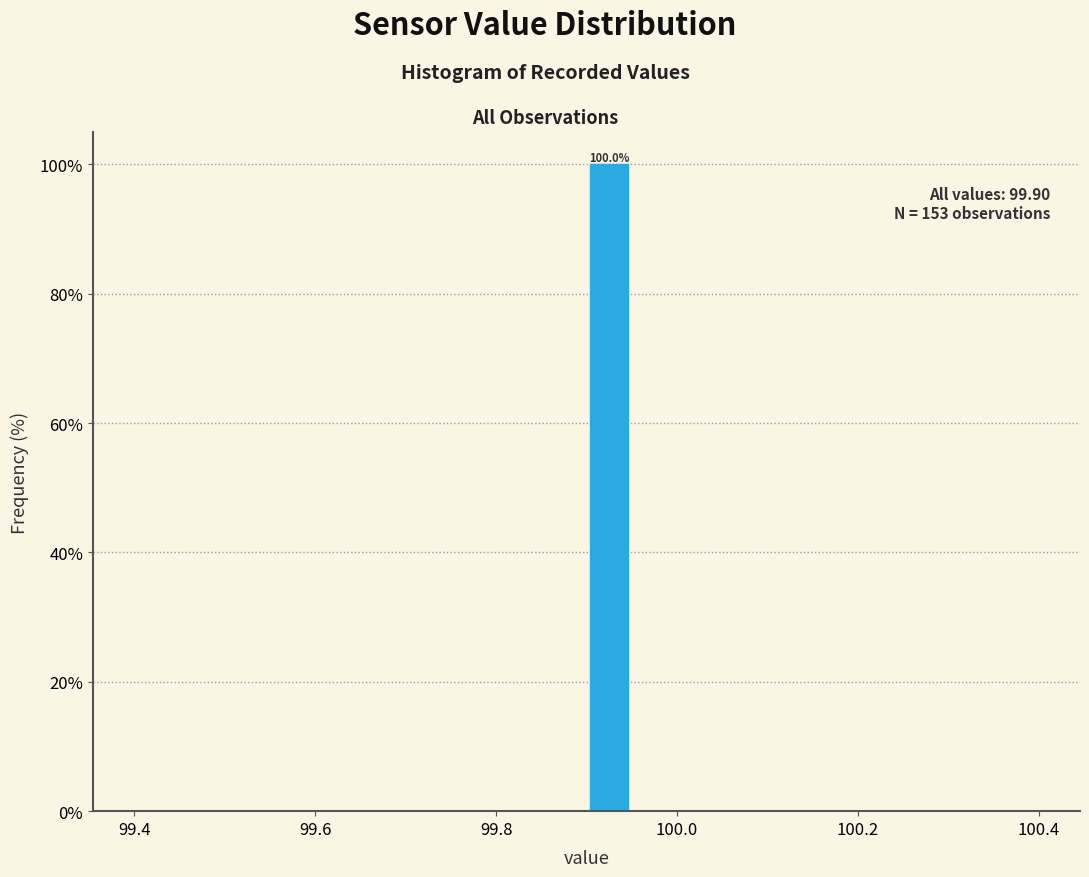

Read against the x-axis, roughly where is the centre of the tallest bar?

99.92